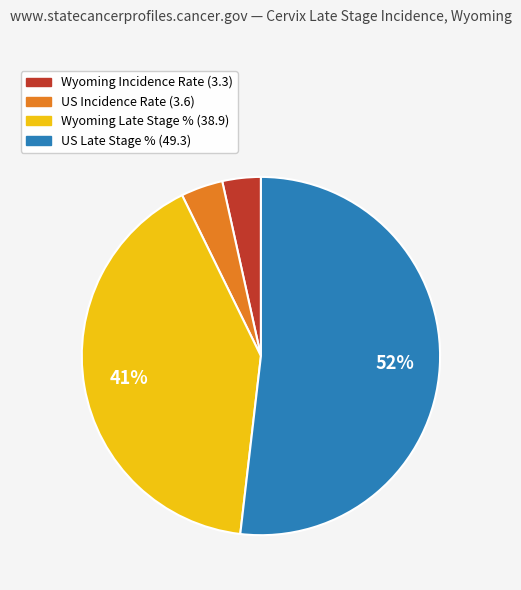

To the nearest percent, what is the difference between the US Late Stage % (49.3) and US Incidence Rate (3.6) slice percentages?

48%